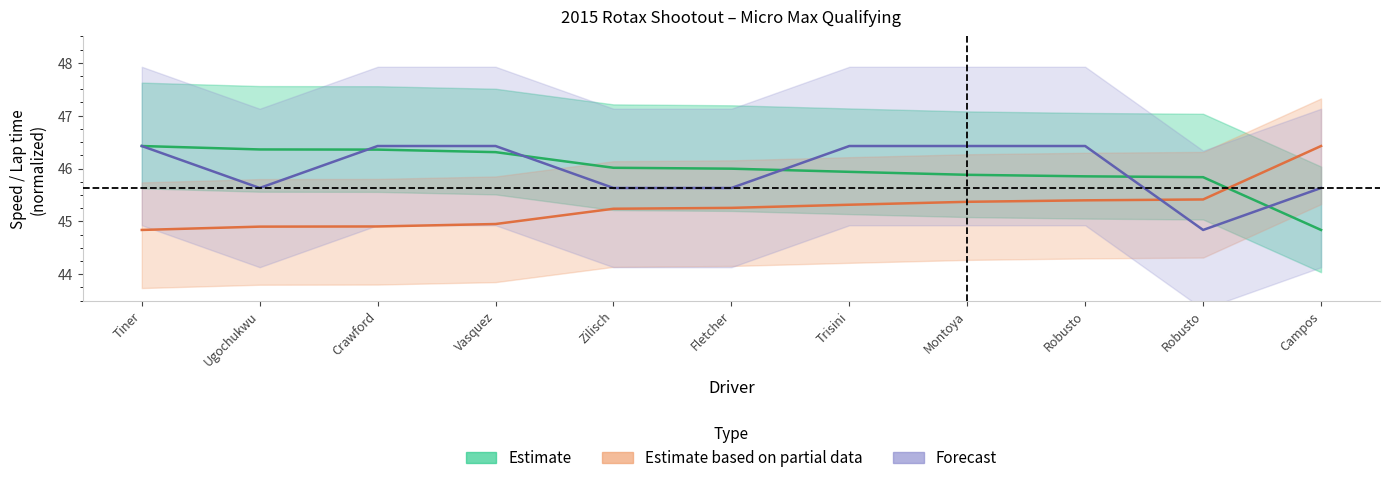

The value of Estimate at Montoya is 45.9. True or false?

True